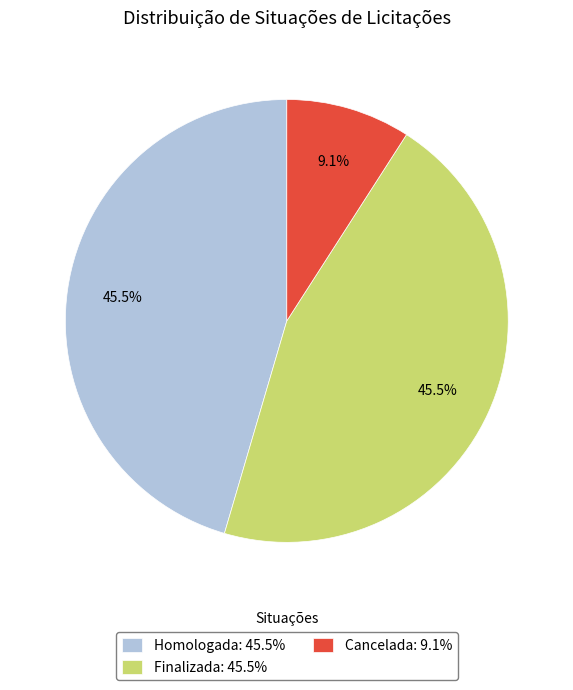

Does Finalizada represent more than half of the total?

No